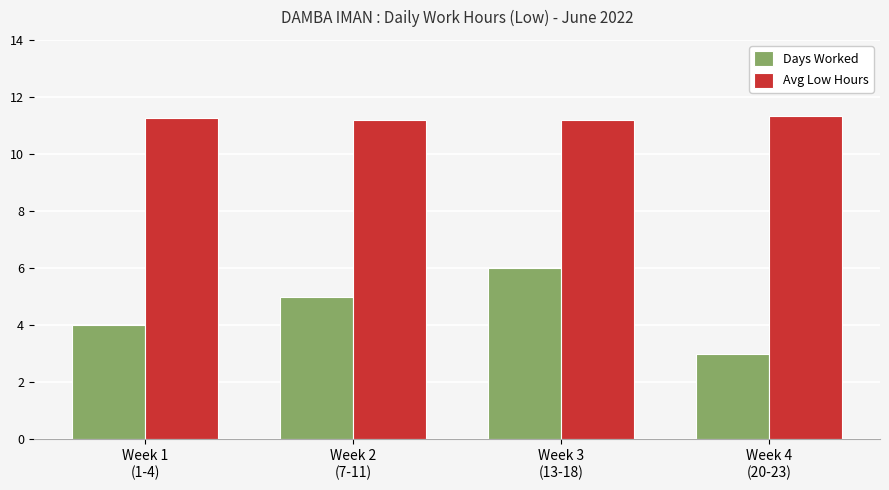

Does the chart contain any negative values?

No